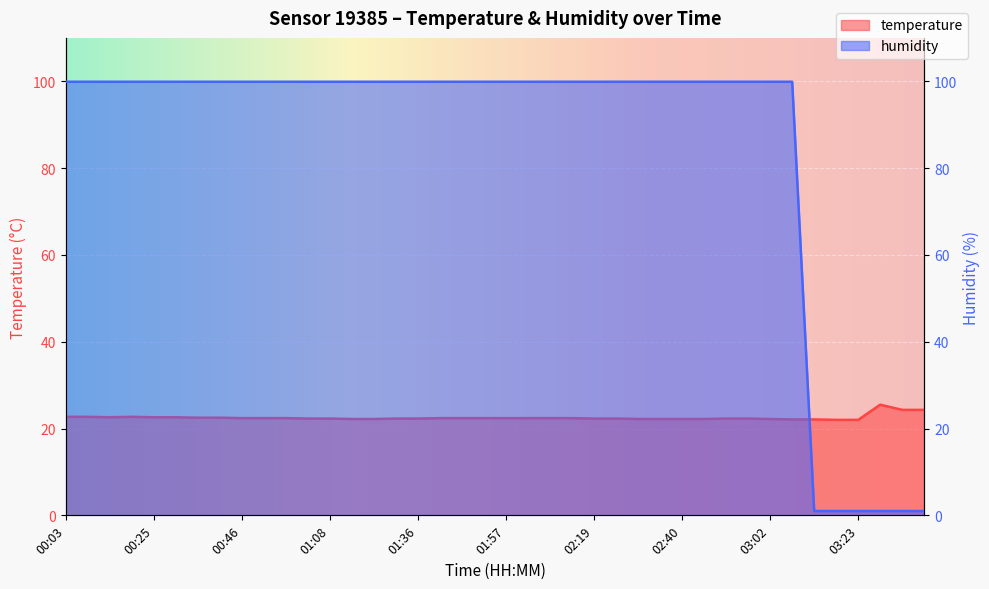

Which series has the widest spread of values?

humidity